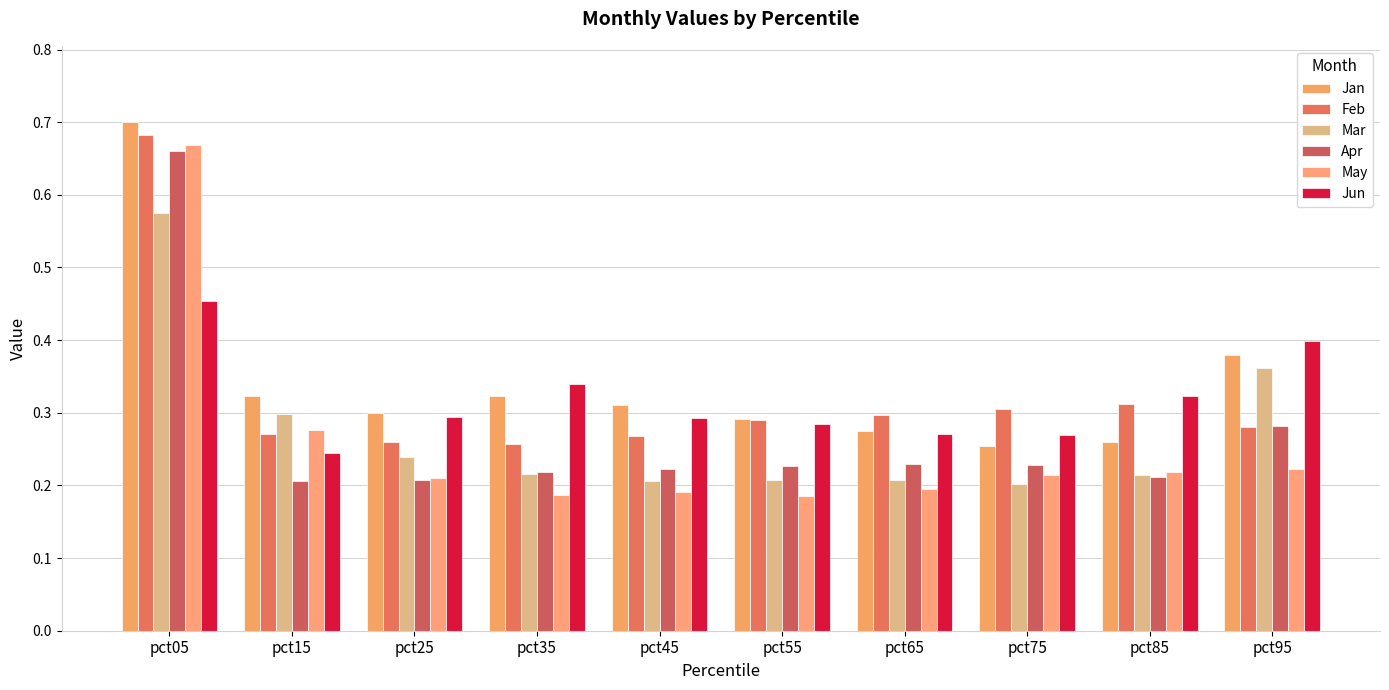

Are the bars grouped side by side (vs. stacked)?

Yes